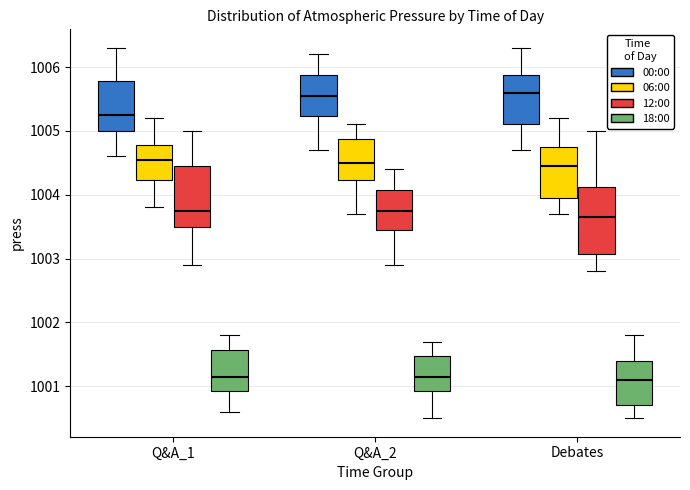

Reading left to right, read every box against the y-axis: the position of its median line, the range the box covers, and the ends of its whiskers. The values are not printed on the chart, so give them approximately, as read against the axis.

Q&A_1 (00:00): median 1005.3, box 1005.0 to 1005.8, whiskers 1004.6 to 1006.3
Q&A_1 (06:00): median 1004.6, box 1004.2 to 1004.8, whiskers 1003.8 to 1005.2
Q&A_1 (12:00): median 1003.8, box 1003.5 to 1004.5, whiskers 1002.9 to 1005.0
Q&A_1 (18:00): median 1001.2, box 1000.9 to 1001.6, whiskers 1000.6 to 1001.8
Q&A_2 (00:00): median 1005.6, box 1005.2 to 1005.9, whiskers 1004.7 to 1006.2
Q&A_2 (06:00): median 1004.5, box 1004.2 to 1004.9, whiskers 1003.7 to 1005.1
Q&A_2 (12:00): median 1003.8, box 1003.5 to 1004.1, whiskers 1002.9 to 1004.4
Q&A_2 (18:00): median 1001.2, box 1000.9 to 1001.5, whiskers 1000.5 to 1001.7
Debates (00:00): median 1005.6, box 1005.1 to 1005.9, whiskers 1004.7 to 1006.3
Debates (06:00): median 1004.5, box 1004.0 to 1004.8, whiskers 1003.7 to 1005.2
Debates (12:00): median 1003.7, box 1003.1 to 1004.1, whiskers 1002.8 to 1005.0
Debates (18:00): median 1001.1, box 1000.7 to 1001.4, whiskers 1000.5 to 1001.8